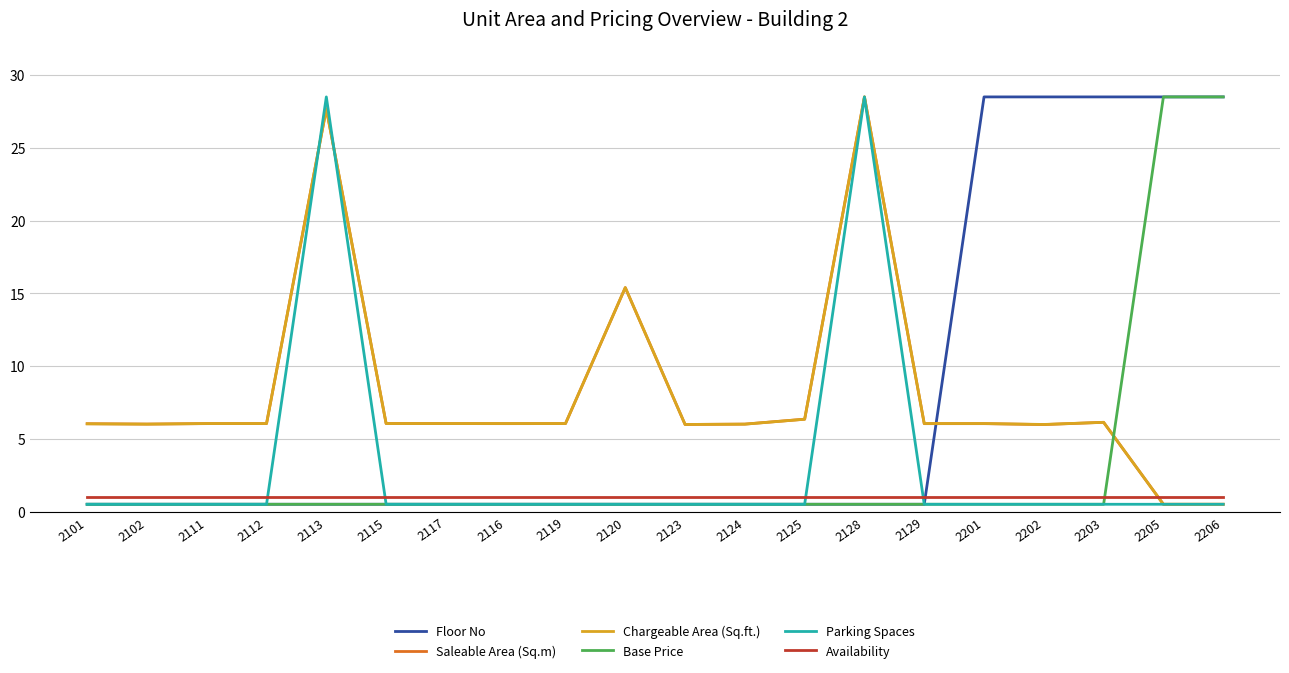

Where is Saleable Area (Sq.m) nearest to the value 14?

2120